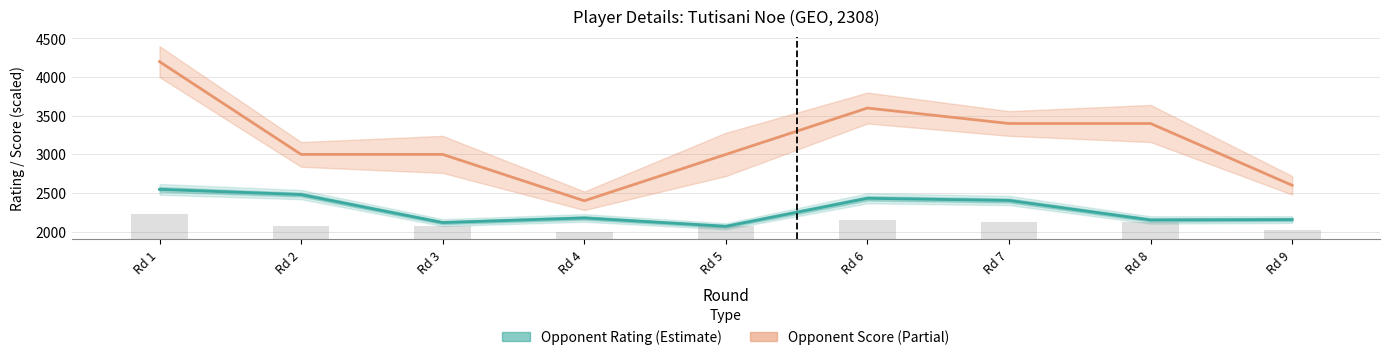

What is the highest value of the Opponent Score (×400+1600) series?

4200